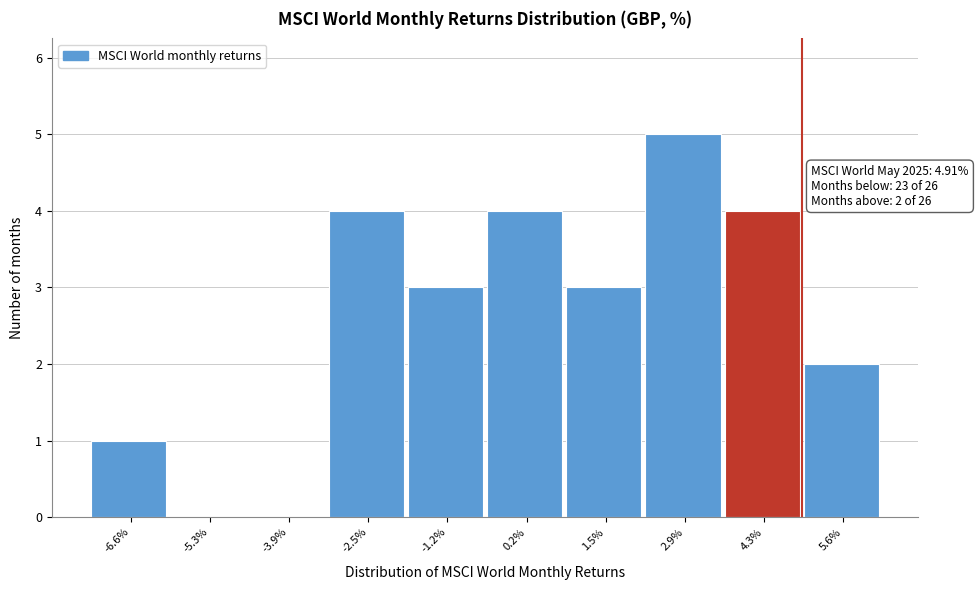

Over which range of the x-axis is the bar tallest?

2.2 to 3.6